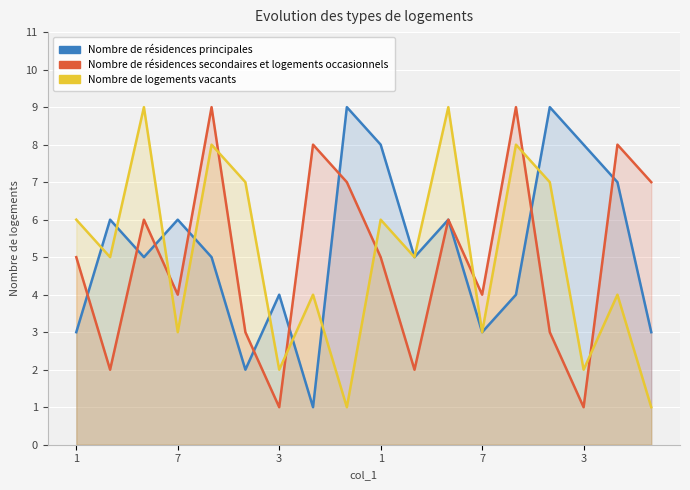

What is the value of the Nombre de logements vacants point at the 17th from the left?

4